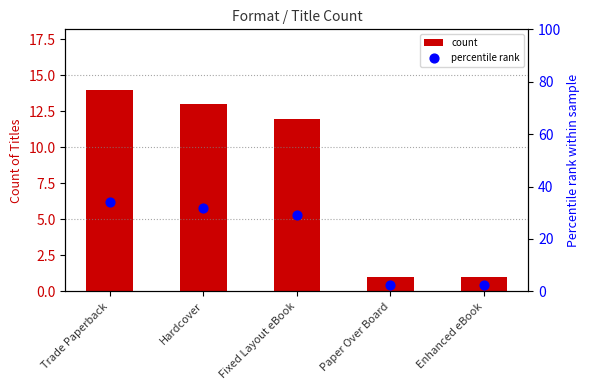

What are all the series names shown in the legend?

count, percentile rank